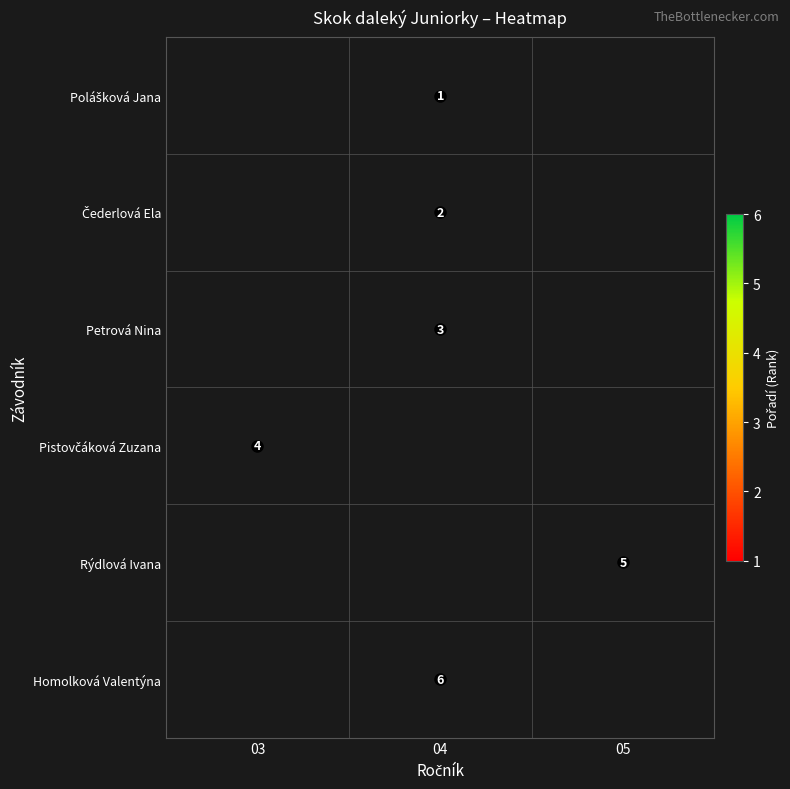

True or false: Homolková Valentýna has a value of 6 at 04.

True